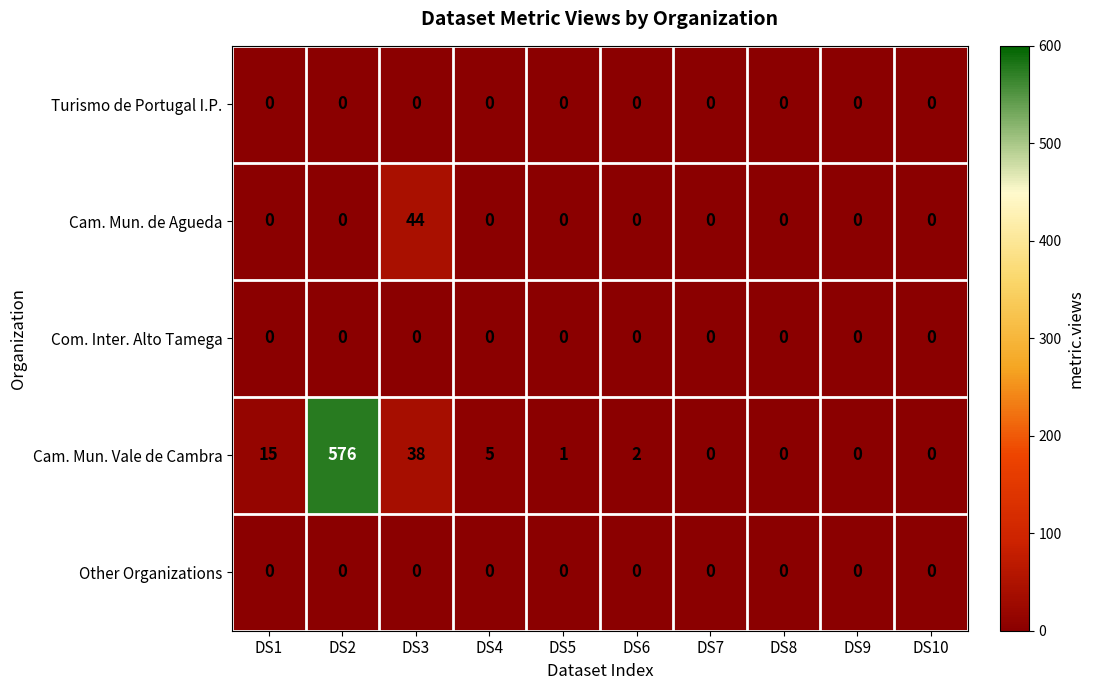

Which series has the widest spread of values?

Cam. Mun. Vale de Cambra